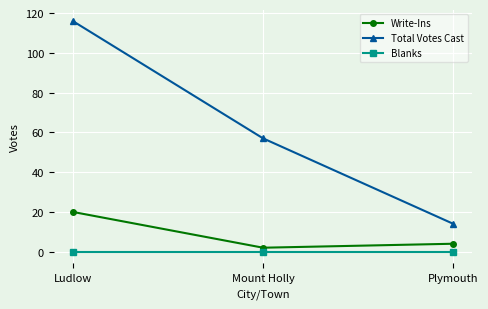

True or false: Total Votes Cast has a value of 6 at Plymouth.

False